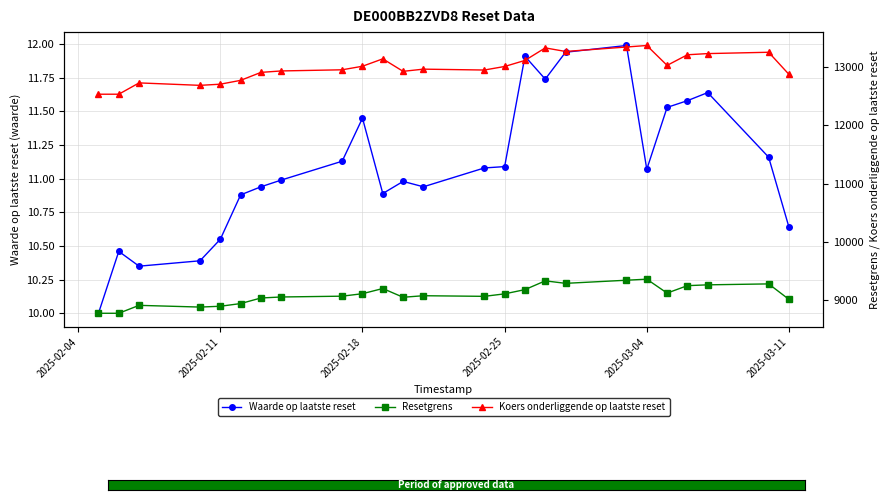

True or false: Waarde op laatste reset has more than 1 points higher than both neighbors.

True